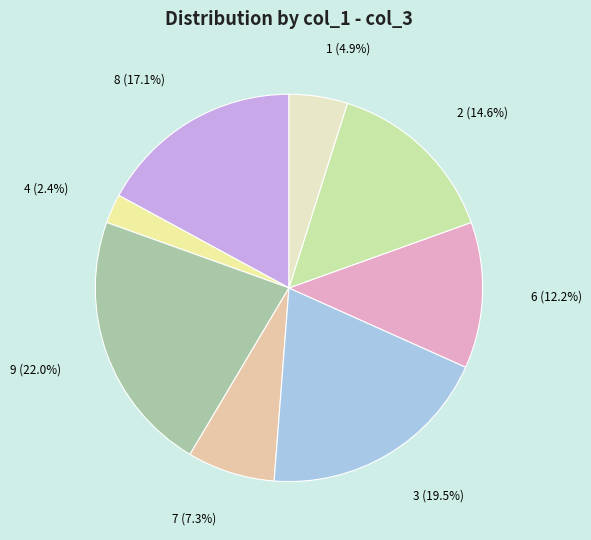

What is the ratio of the value at 3 to the value at 1?

4.0